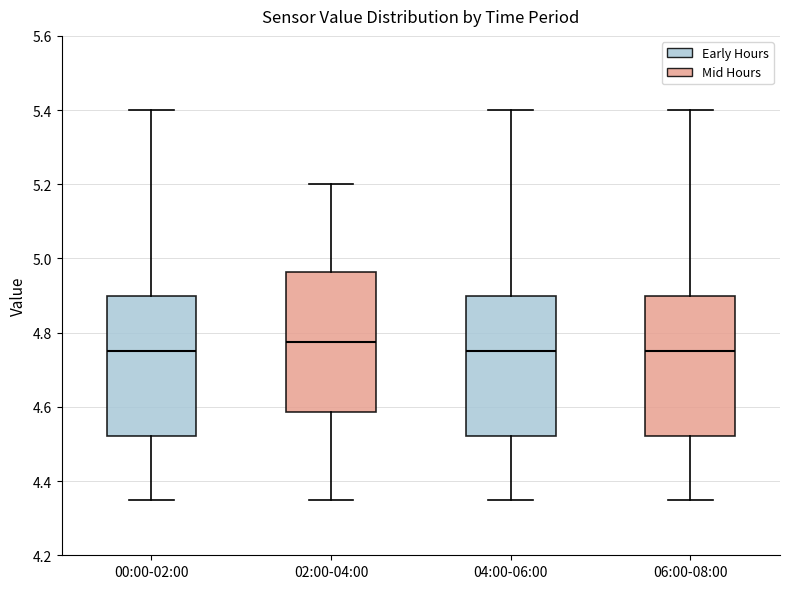

Reading left to right, transcribe this box plot: for each box, give where its median line is, the range the box spans, and where its two whiskers end, as read against the y-axis. The values are not printed on the chart, so give them approximately, as read against the axis.

00:00-02:00: median 4.76, box 4.52 to 4.90, whiskers 4.36 to 5.40
02:00-04:00: median 4.78, box 4.58 to 4.96, whiskers 4.36 to 5.20
04:00-06:00: median 4.76, box 4.52 to 4.90, whiskers 4.36 to 5.40
06:00-08:00: median 4.76, box 4.52 to 4.90, whiskers 4.36 to 5.40